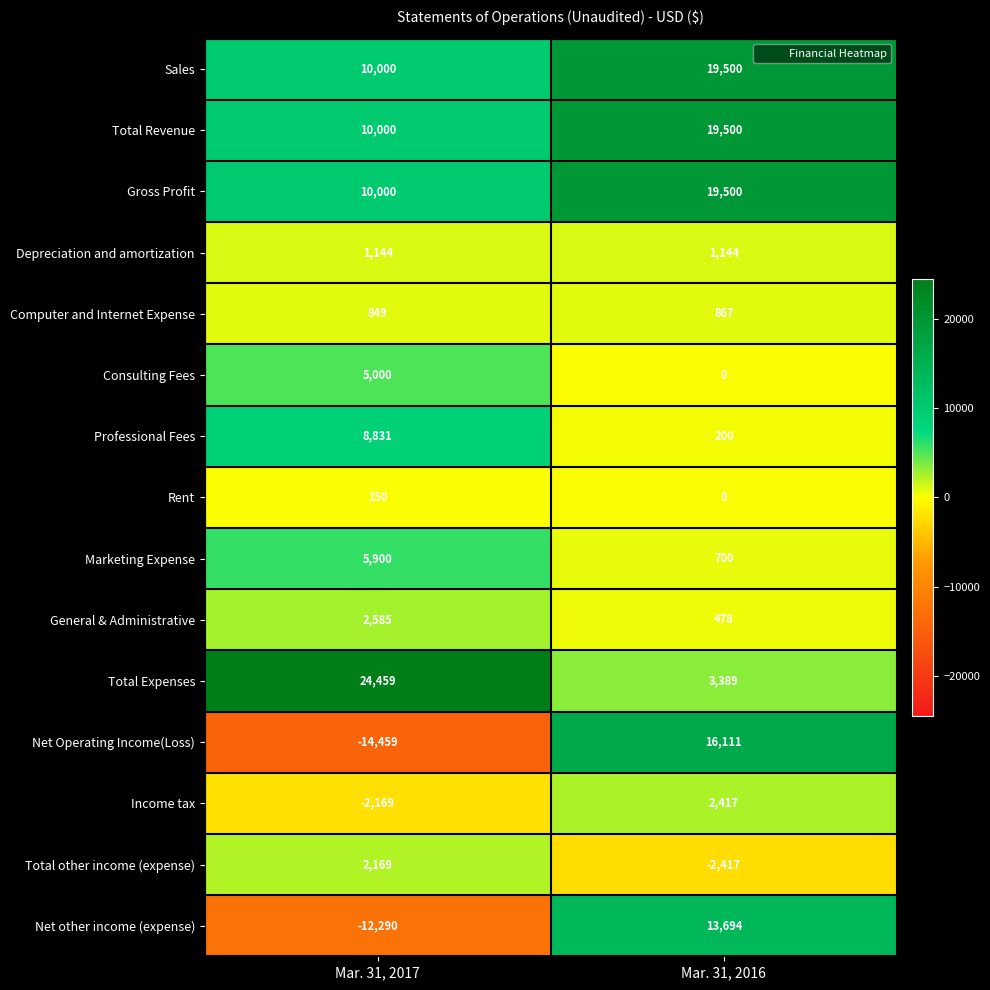

The Computer and Internet Expense series shows 849 at Mar. 31, 2017. True or false?

True